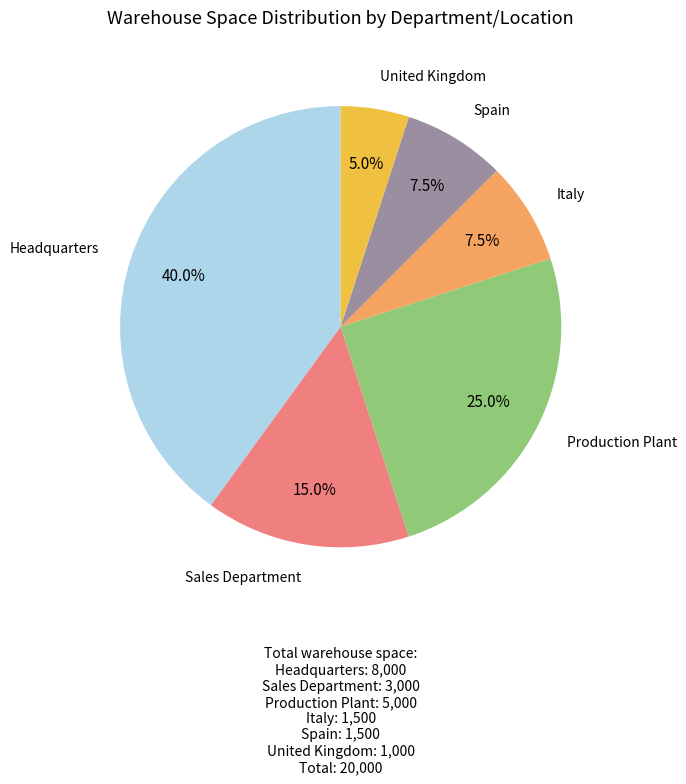

Is it true that Italy is 21% of the pie?

False